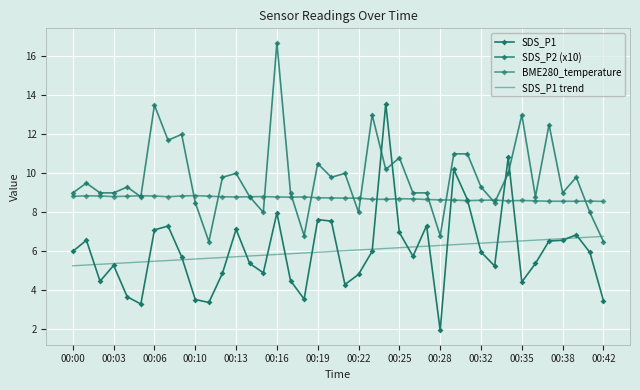

Which series has the largest range (max minus min)?

SDS_P1